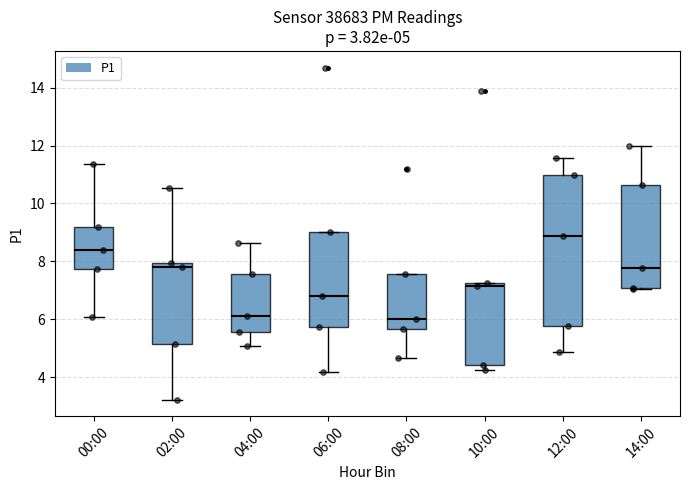

Which box is the tallest, from its lower edge to its upper edge?

12:00